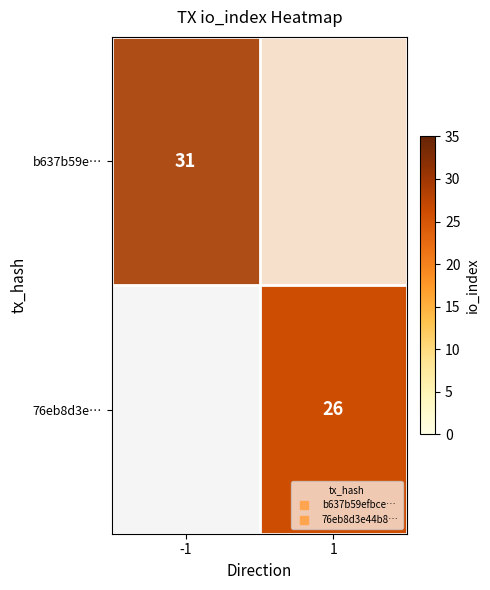

Rank the series by their average value, from lowest to highest.

b637b59e…, 76eb8d3e…